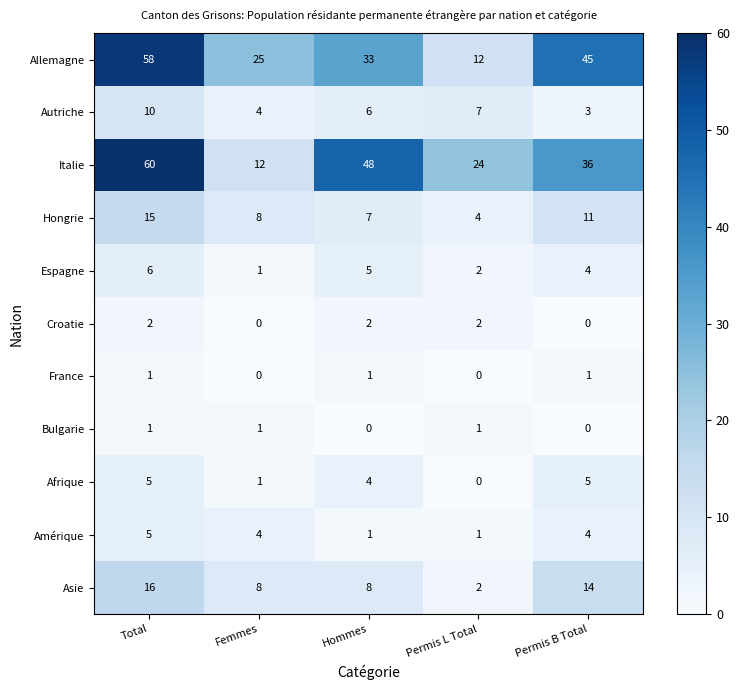

Which category has the highest value in the Italie series?

Total